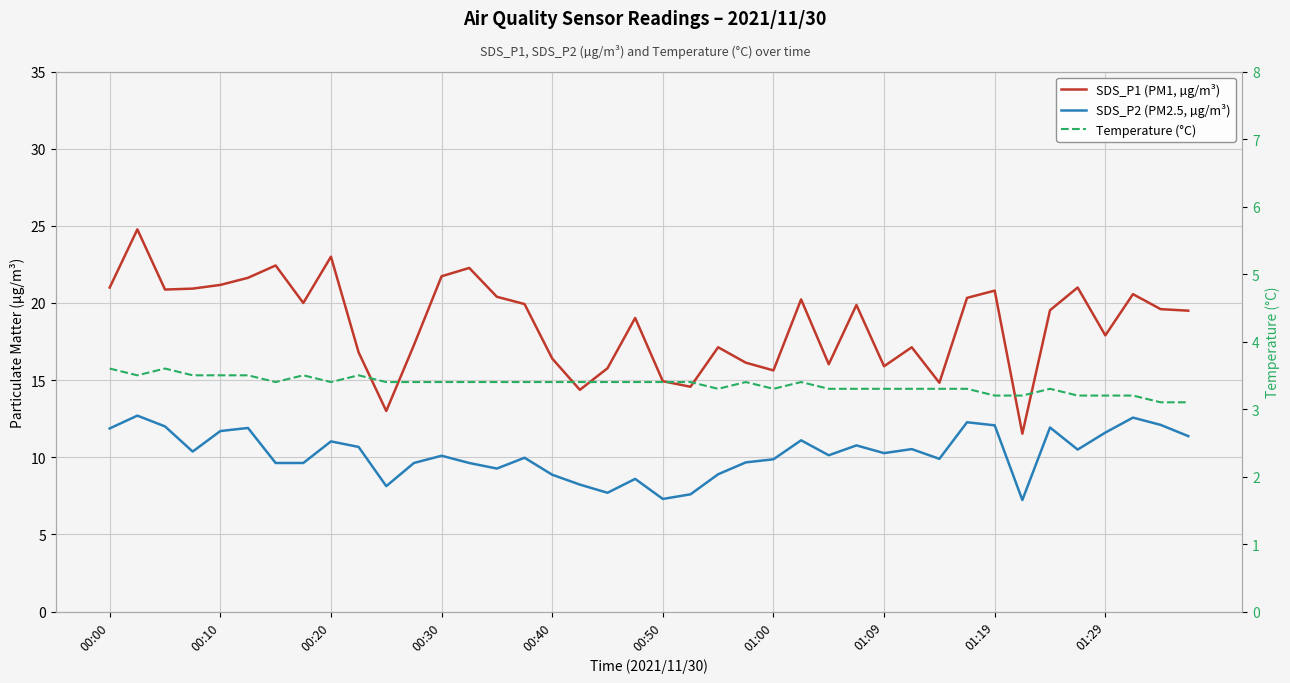

What is the difference between the SDS_P2 (PM2.5, µg/m³) values at 24 and 01:29?

0.8